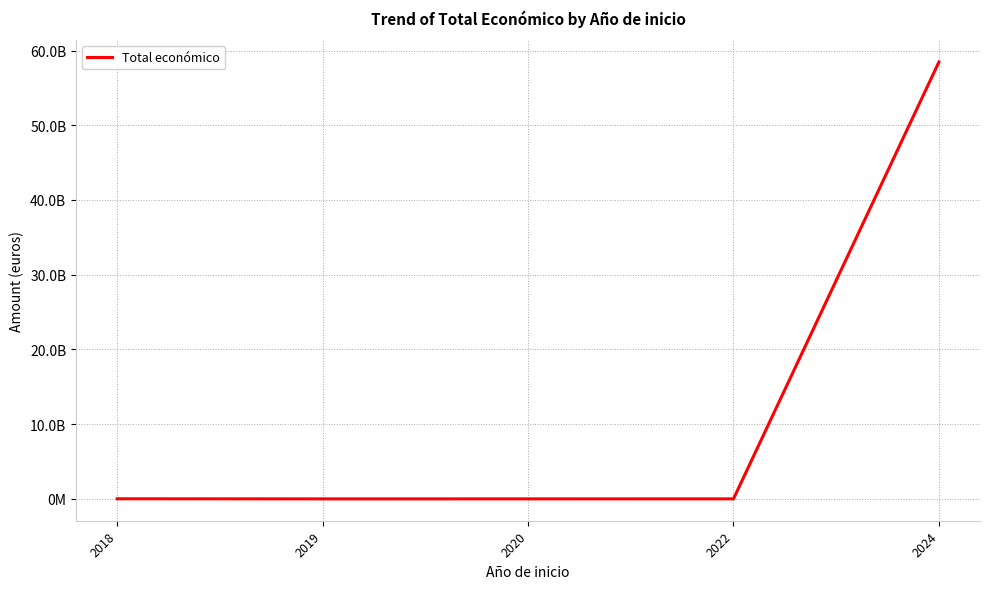

What is the maximum value shown in the chart?

58463490604